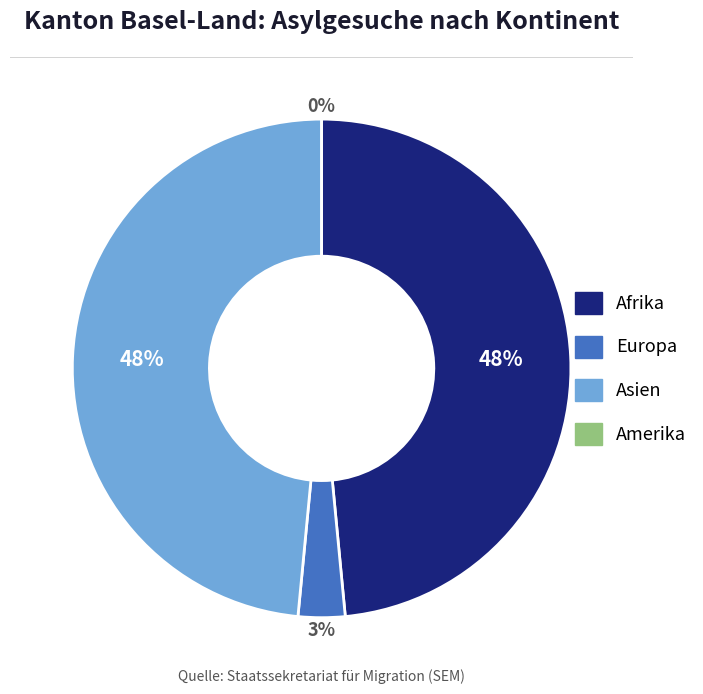

Which category has the smallest portion of the pie?

Amerika